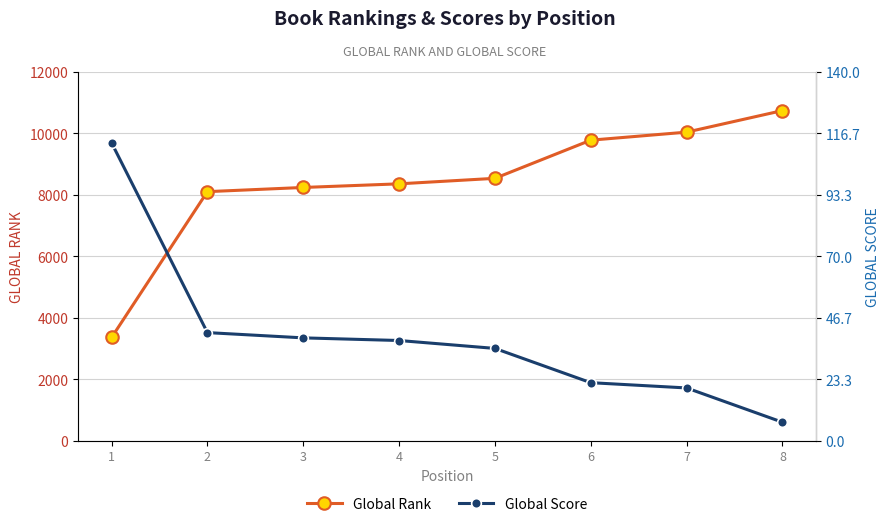

What is the smallest value displayed?

7